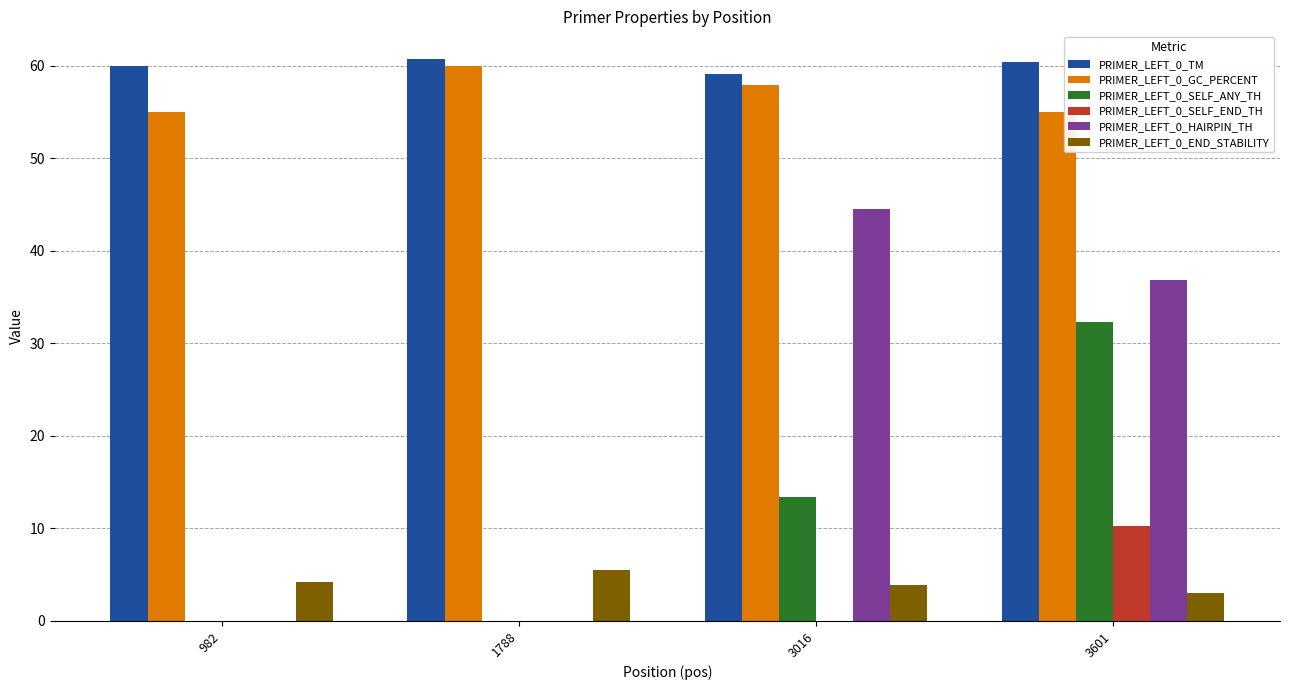

The value of PRIMER_LEFT_0_SELF_ANY_TH at 3601 is 55.3. True or false?

False